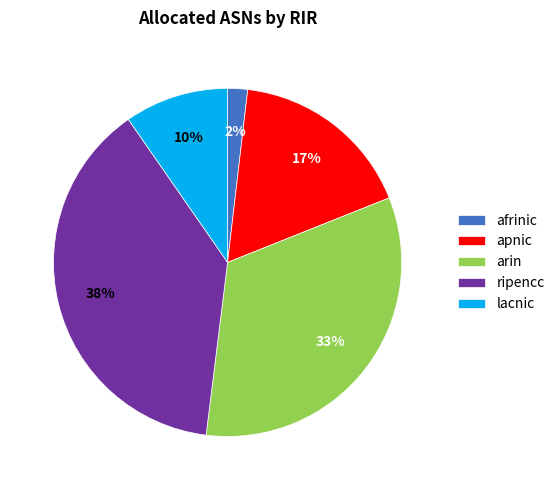

The ripencc slice represents 38% of the pie. True or false?

True